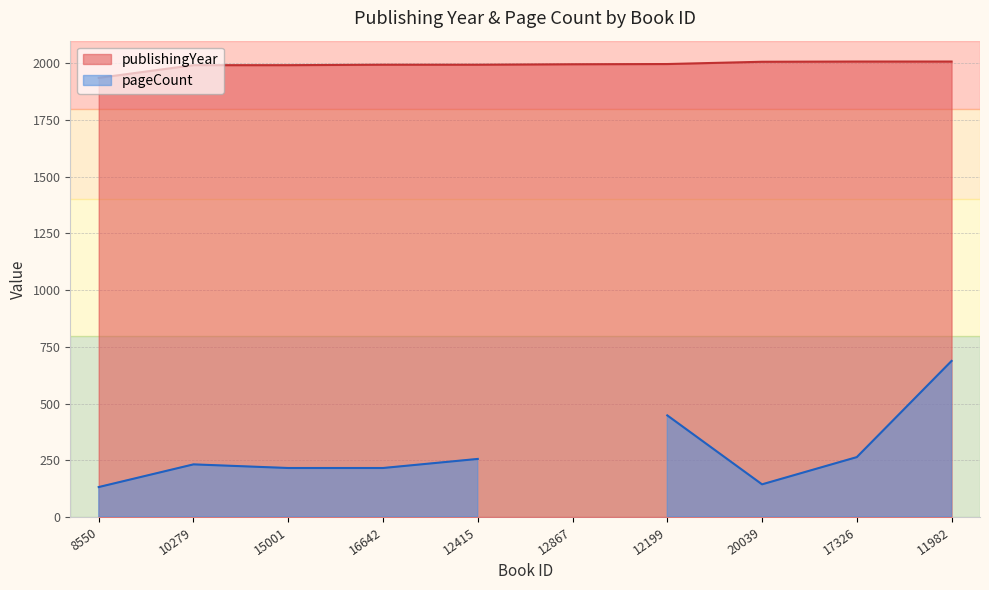

What is the value of the 2nd point from the left?

1992